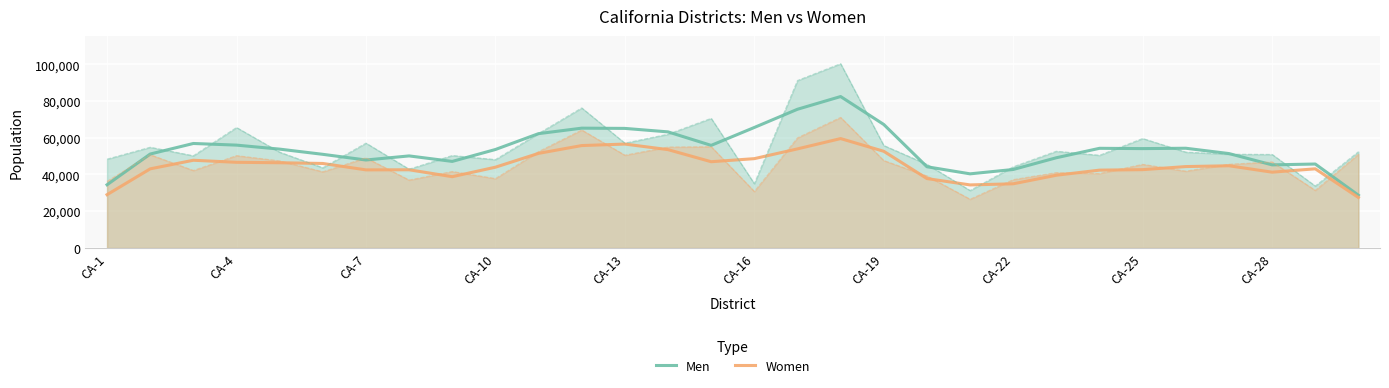

What is the value of the Women point at the 13th from the left?

56573.3